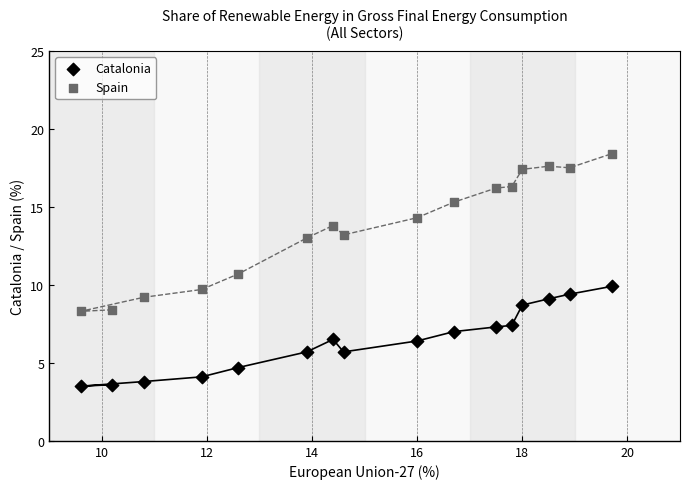

Which series contains the lowest Y value?

Catalonia